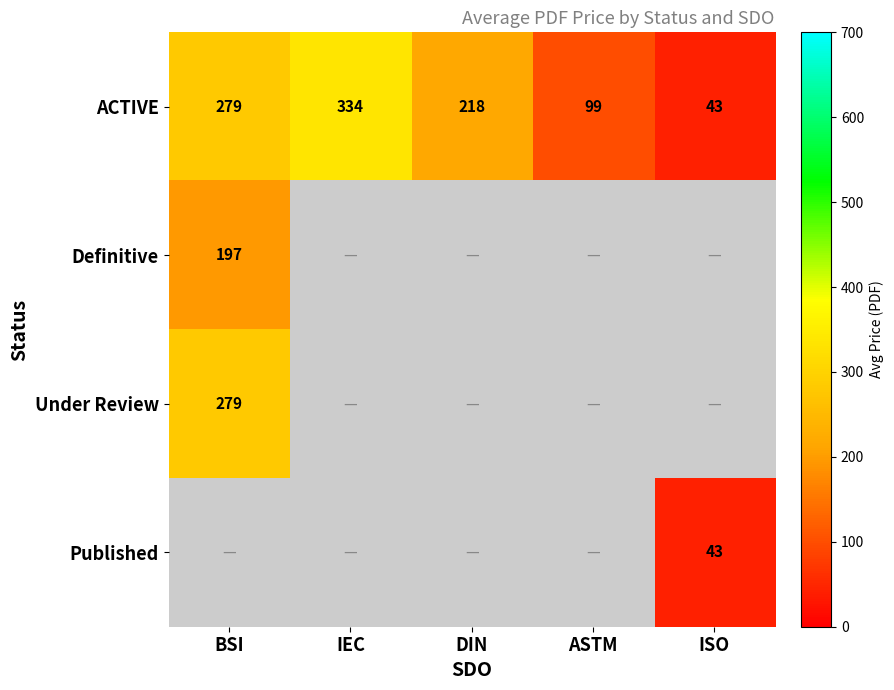

At how many categories does at least one series exceed 116?

3